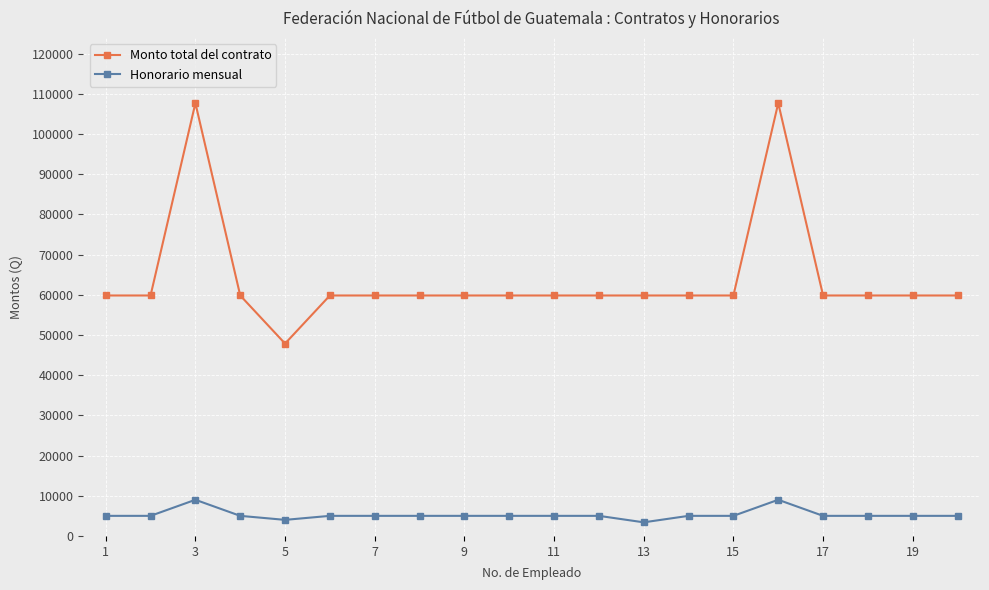

What is the sum of all Monto total del contrato values?

1280548.4